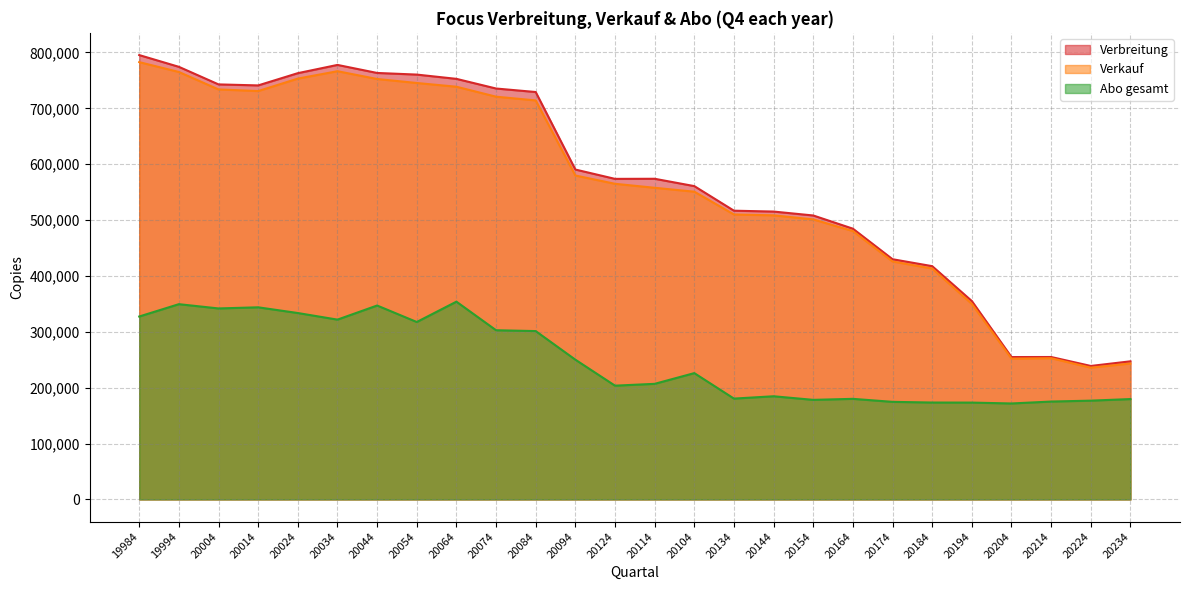

Rank the series at 20134 from highest to lowest value.

Verbreitung, Verkauf, Abo gesamt